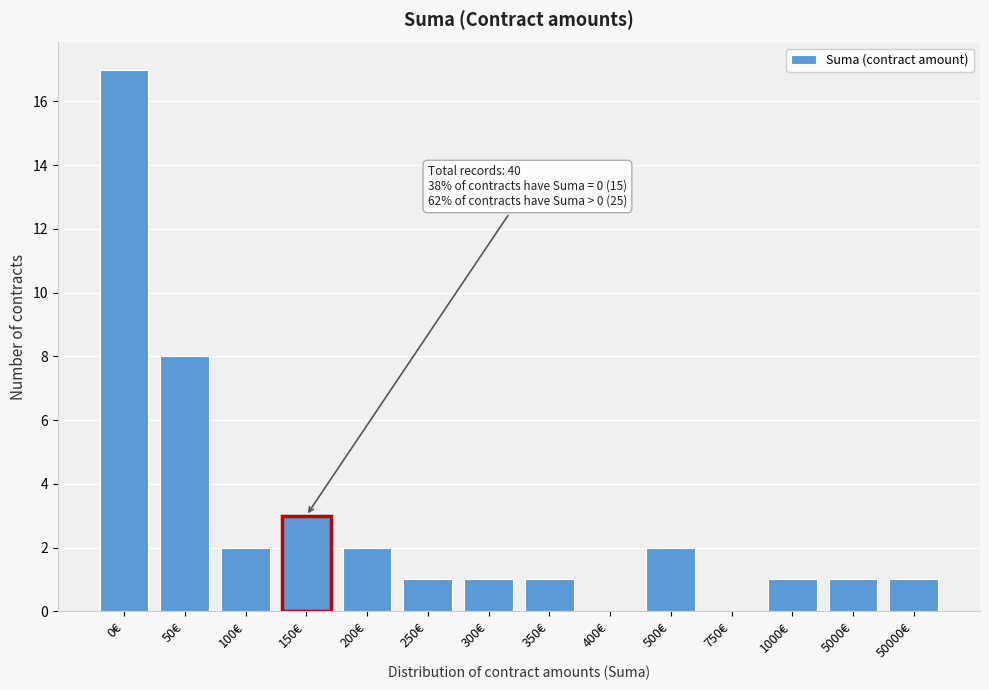

Reading left to right, extract all data points from this chart.

0€=17	50€=8	100€=2	150€=3	200€=2	250€=1	300€=1	350€=1	400€=0	500€=2	750€=0	1000€=1	5000€=1	50000€=1